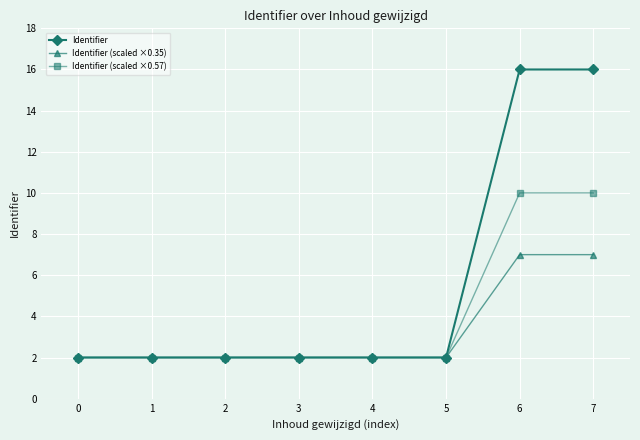

True or false: Identifier (scaled ×0.57) has a value of 2.0 at 3.

True